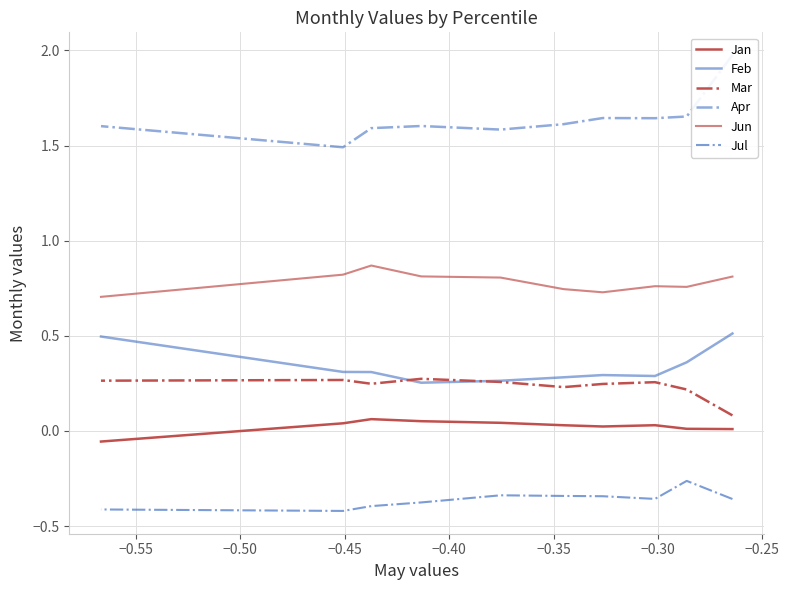

Is it true that Jul equals -0.1 at −0.35?

False